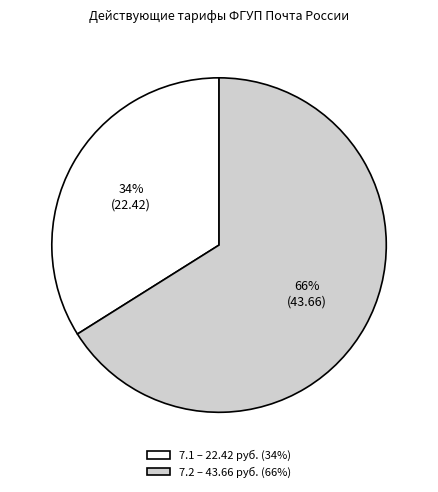

How many slices are in this pie chart?

2